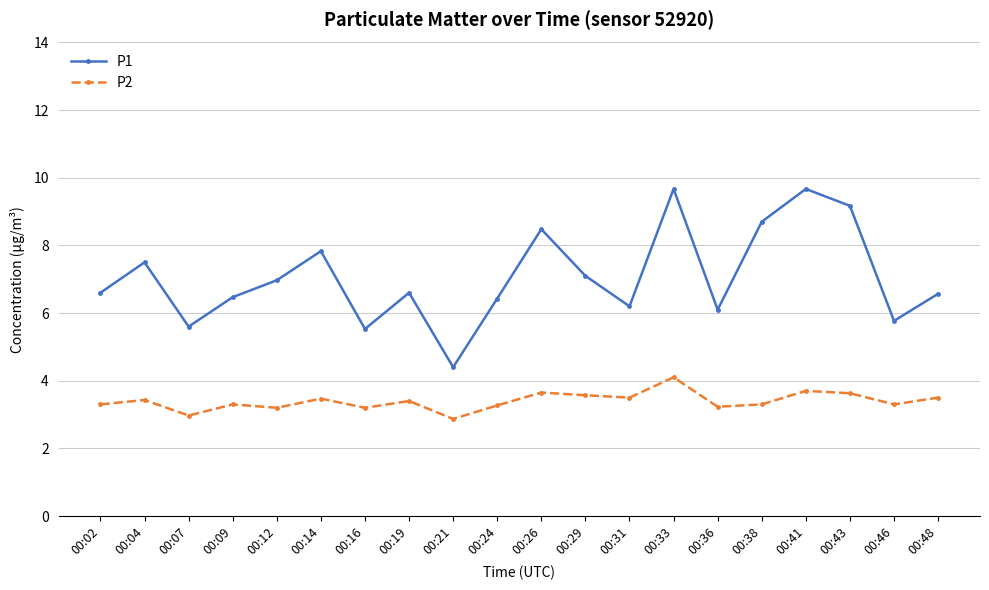

Is the value of P2 at 00:41 greater than the value of P1 at 00:38?

No